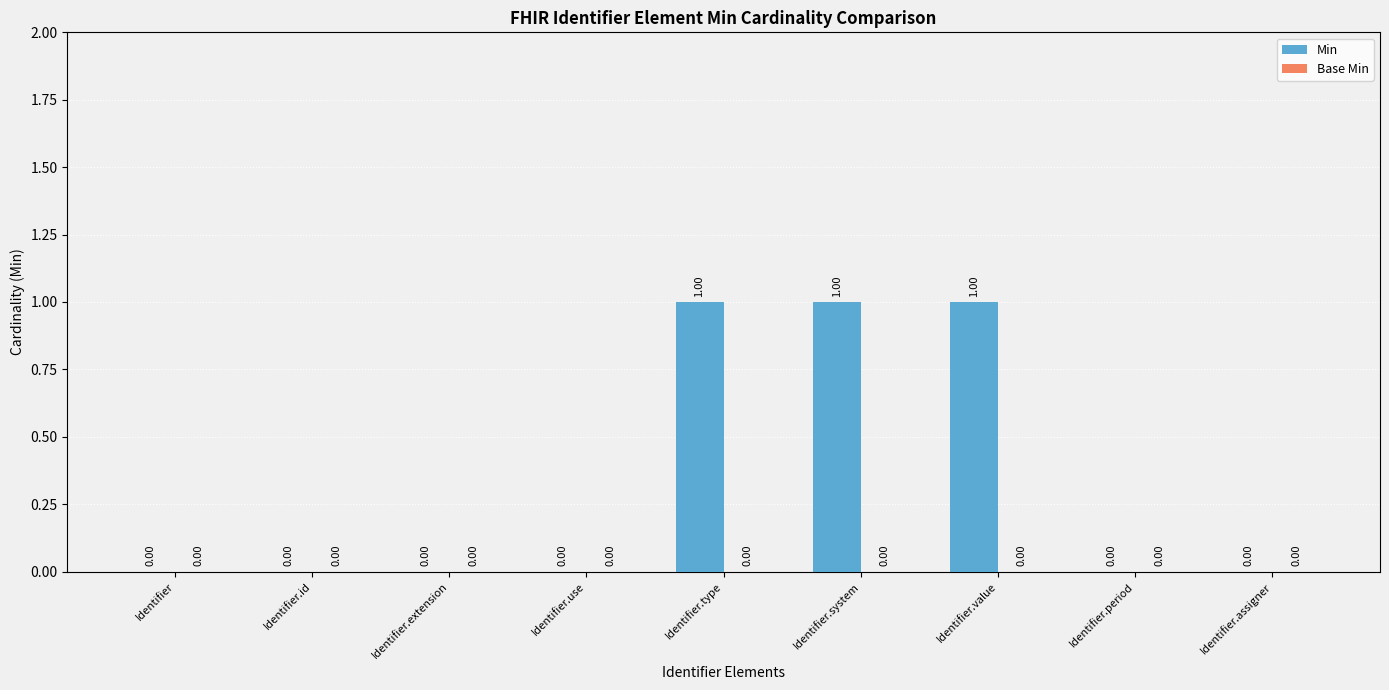

Between Identifier.type and Identifier.period, which is larger?

Identifier.type